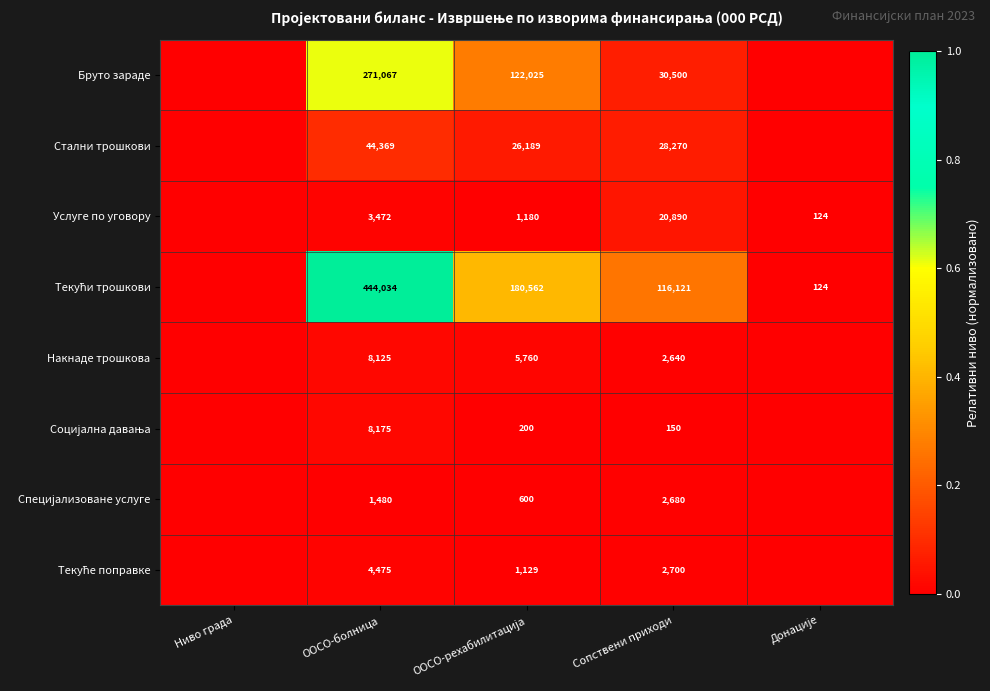

What is the spread (max minus min) of values at Сопствени приходи?

115971